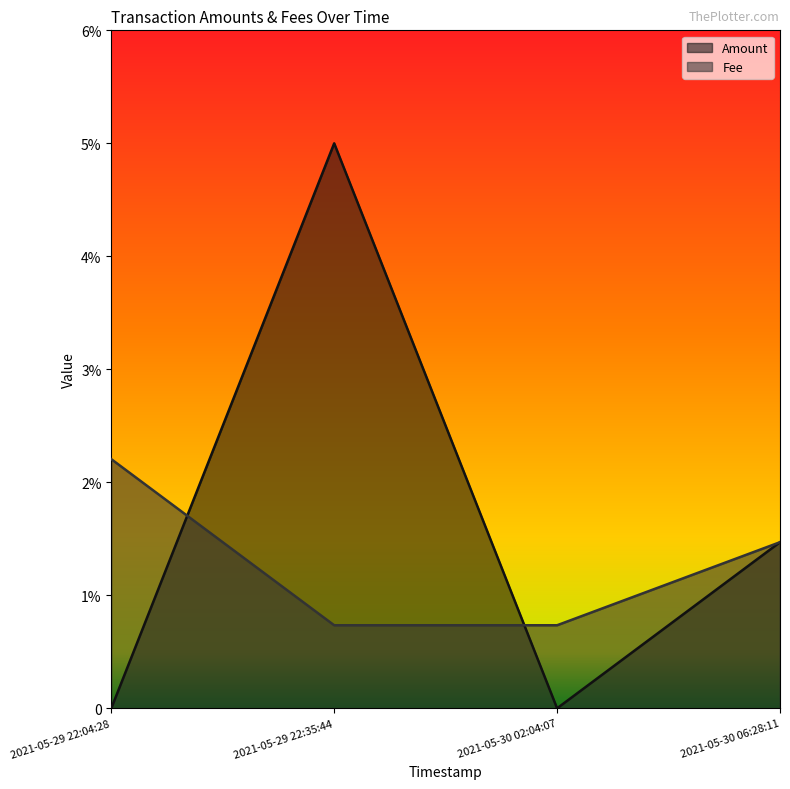

At 2021-05-29 22:04:28, list the series in order from smallest to largest.

Amount, Fee